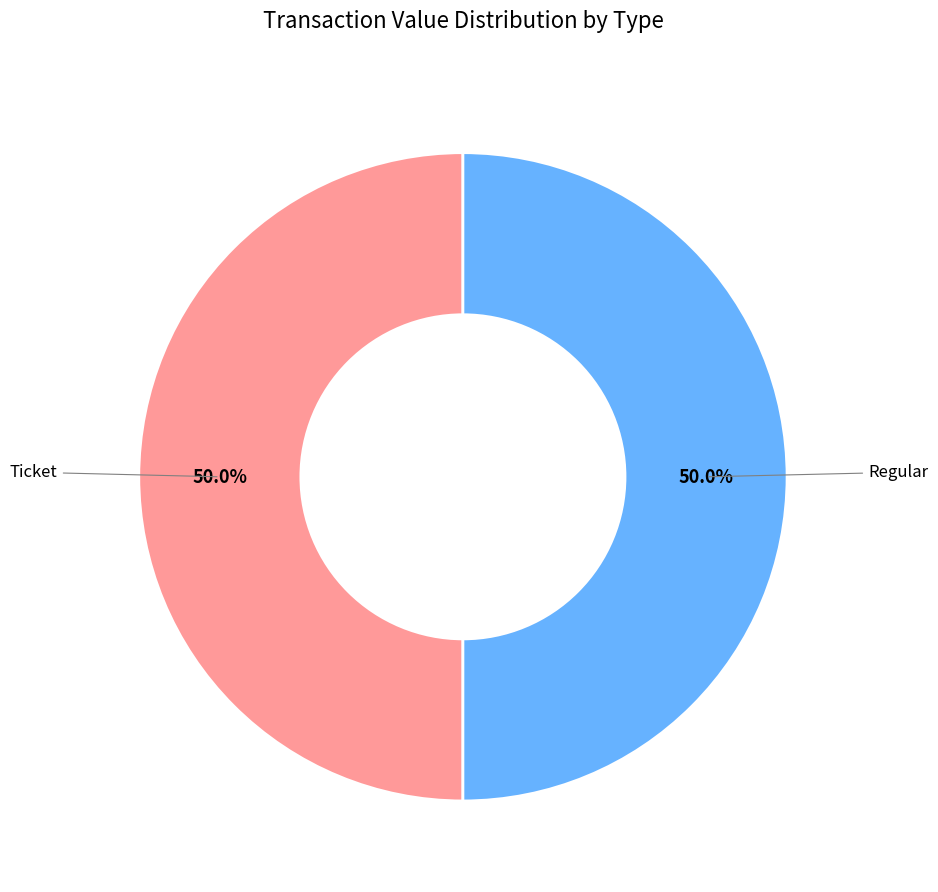

Which category has the biggest portion of the pie?

Regular (io_index=25)